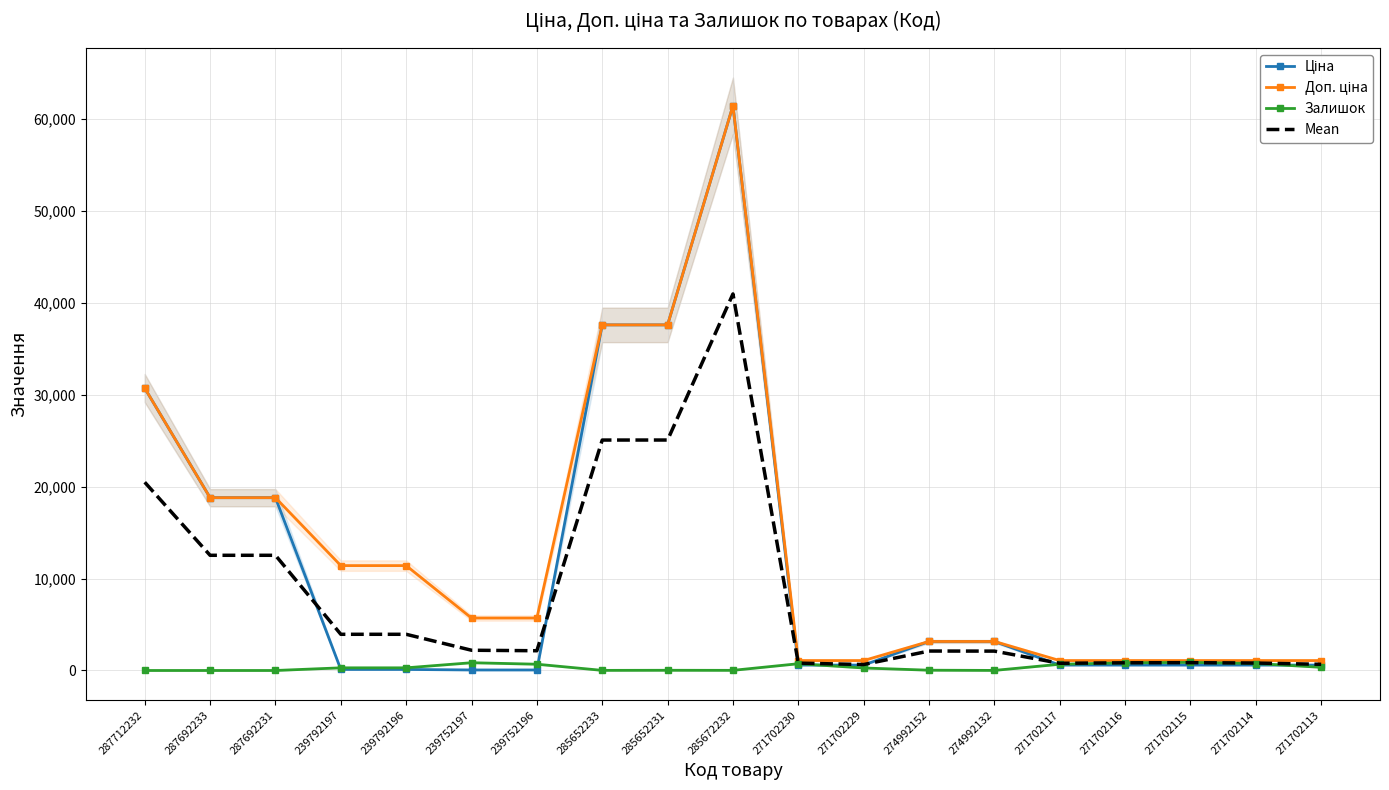

In Mean, how many points are higher than both neighbors (excluding endpoints)?

4